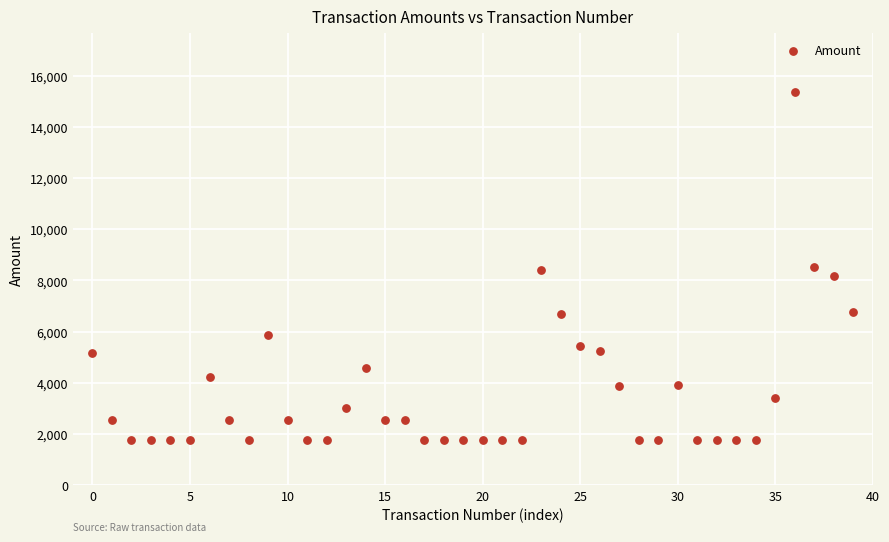

What is the range of Y values (max minus min)?

13606.9